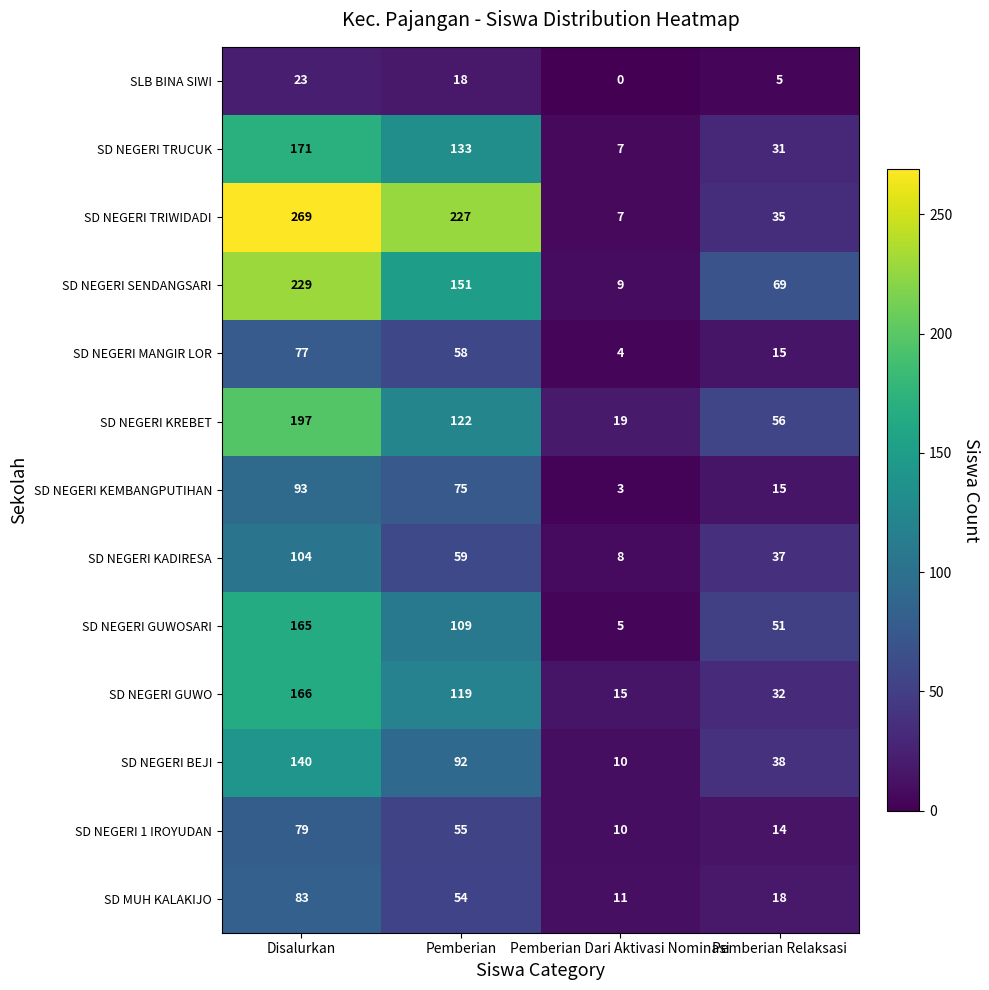

What is the greatest value displayed?

269